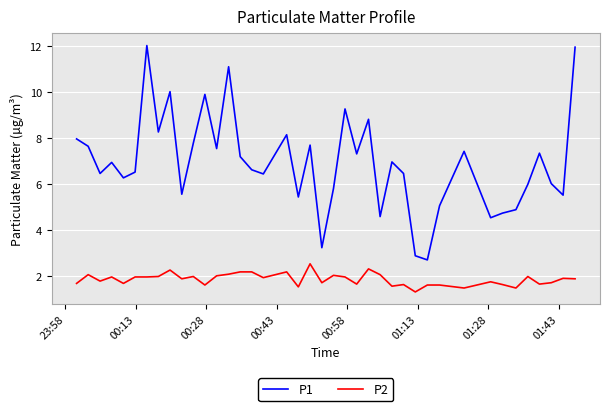

Does the chart display data point markers on the line(s)?

No